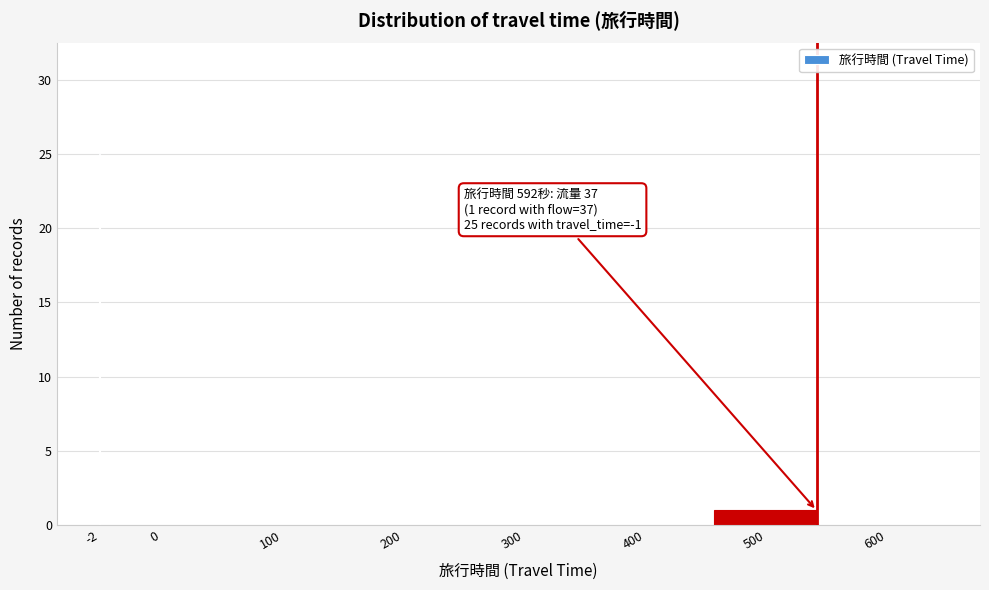

Reading left to right, list all the values displayed in this chart.

-2=25	0=0	100=0	200=0	300=0	400=0	500=1	600=0